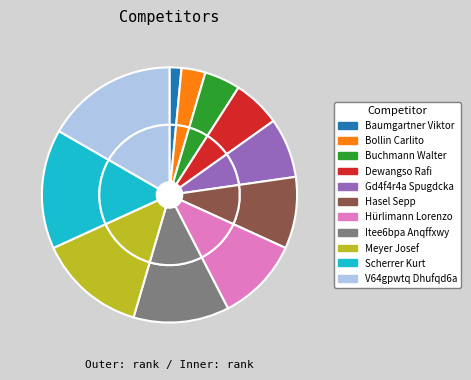

Combined, what portion of the pie is Dewangso Rafi and Hürlimann Lorenzo?

16.7%